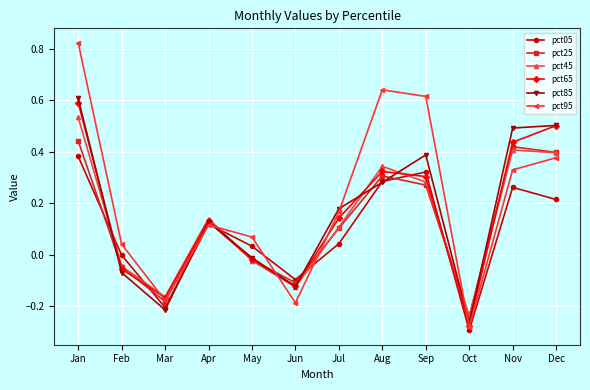

Between which two adjacent categories do pct25 and pct05 first intersect?

Jan and Feb